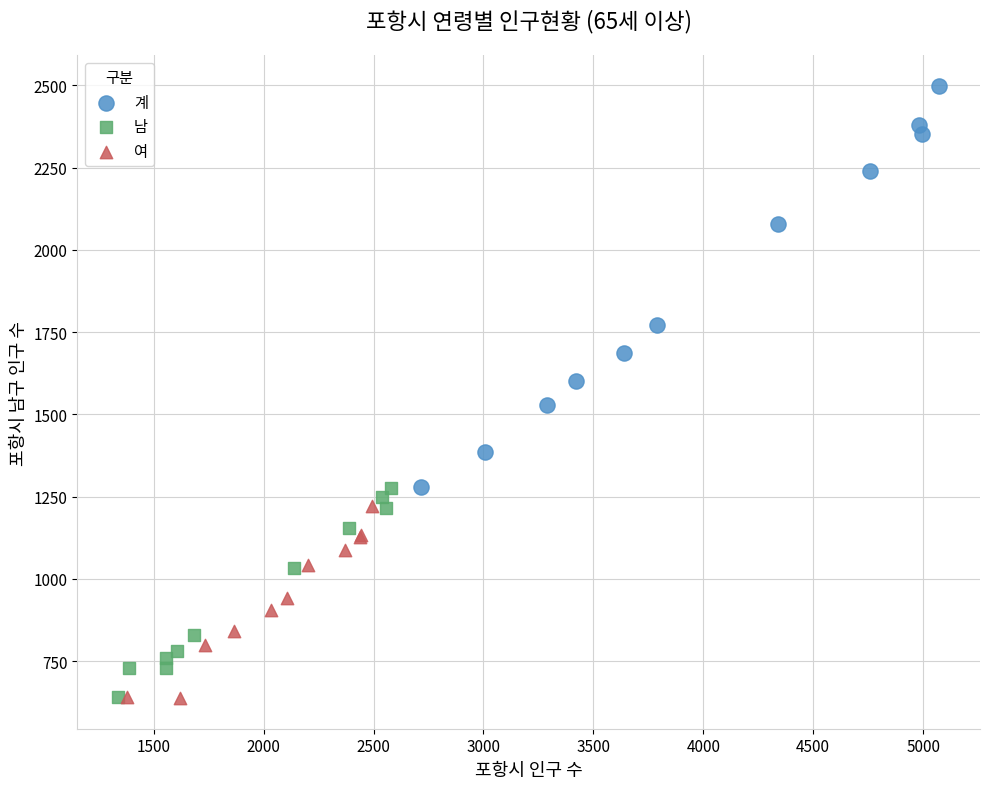

Which series reaches the maximum Y coordinate?

계